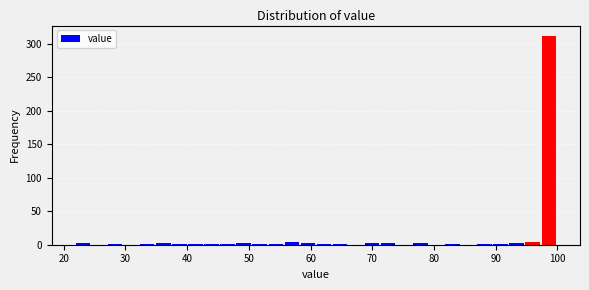

Around what value on the x-axis is the tallest bar? Give the approximate position of its centre, as read against the axis.

99